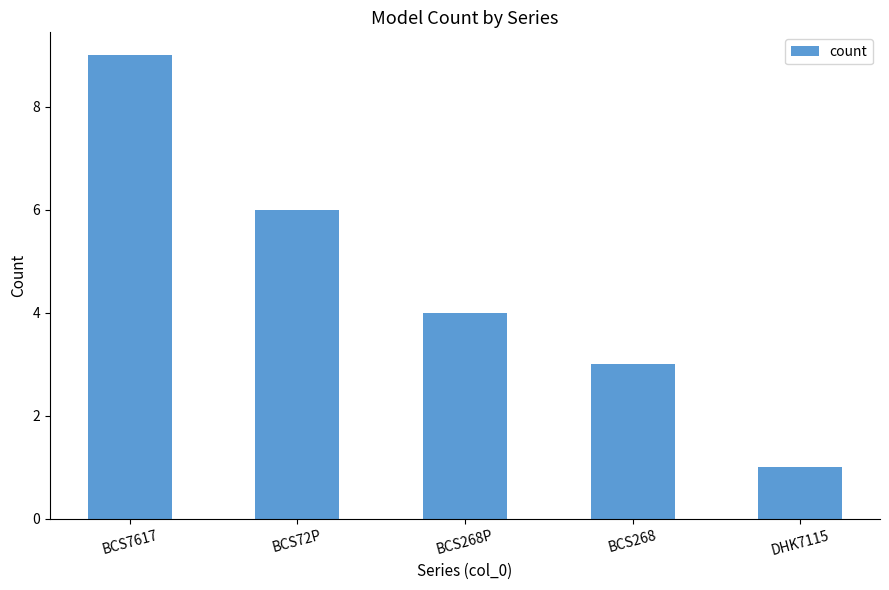

Which label corresponds to the smallest value in the chart?

DHK7115